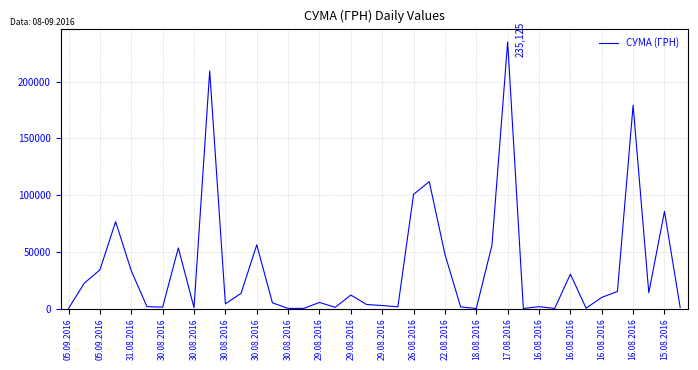

What is the difference between the maximum and minimum values?

235101.5